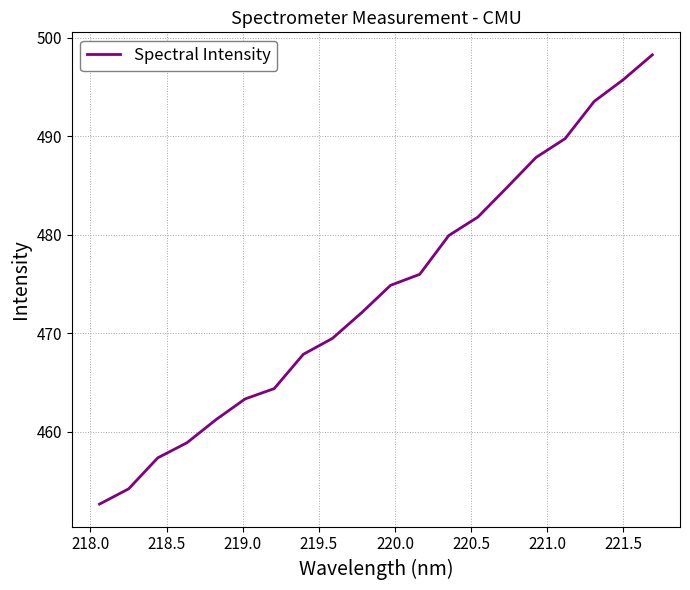

How many categories are shown in the chart?

20